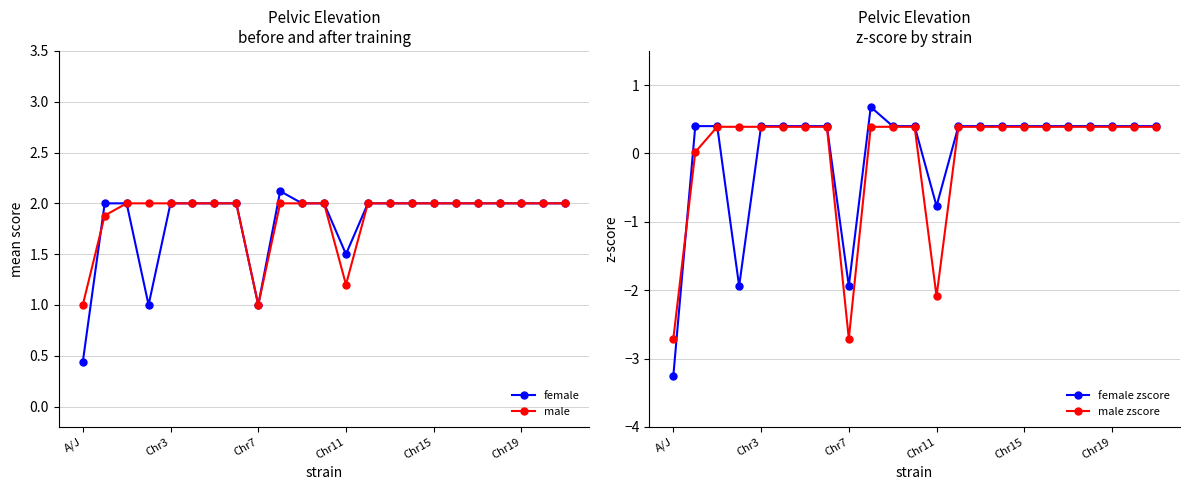

Which category has the lowest value in the male zscore series?

A/J